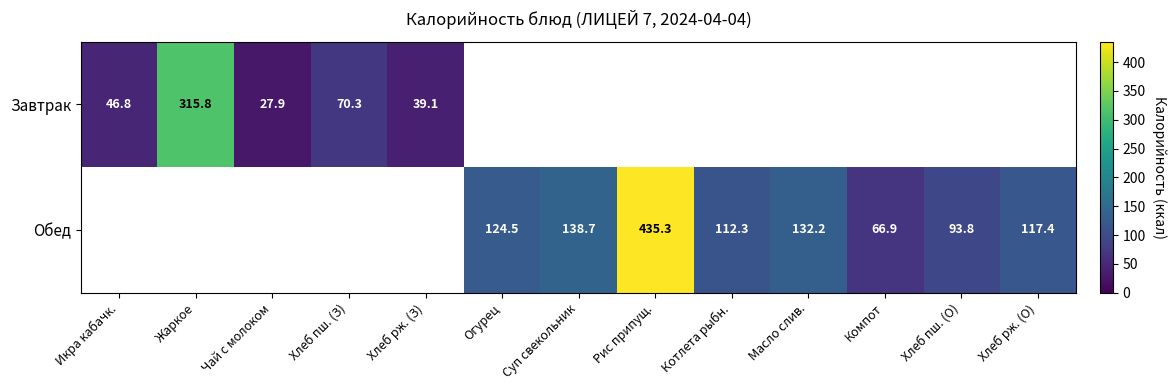

True or false: Завтрак has a value of 46.8 at Икра кабачк..

True